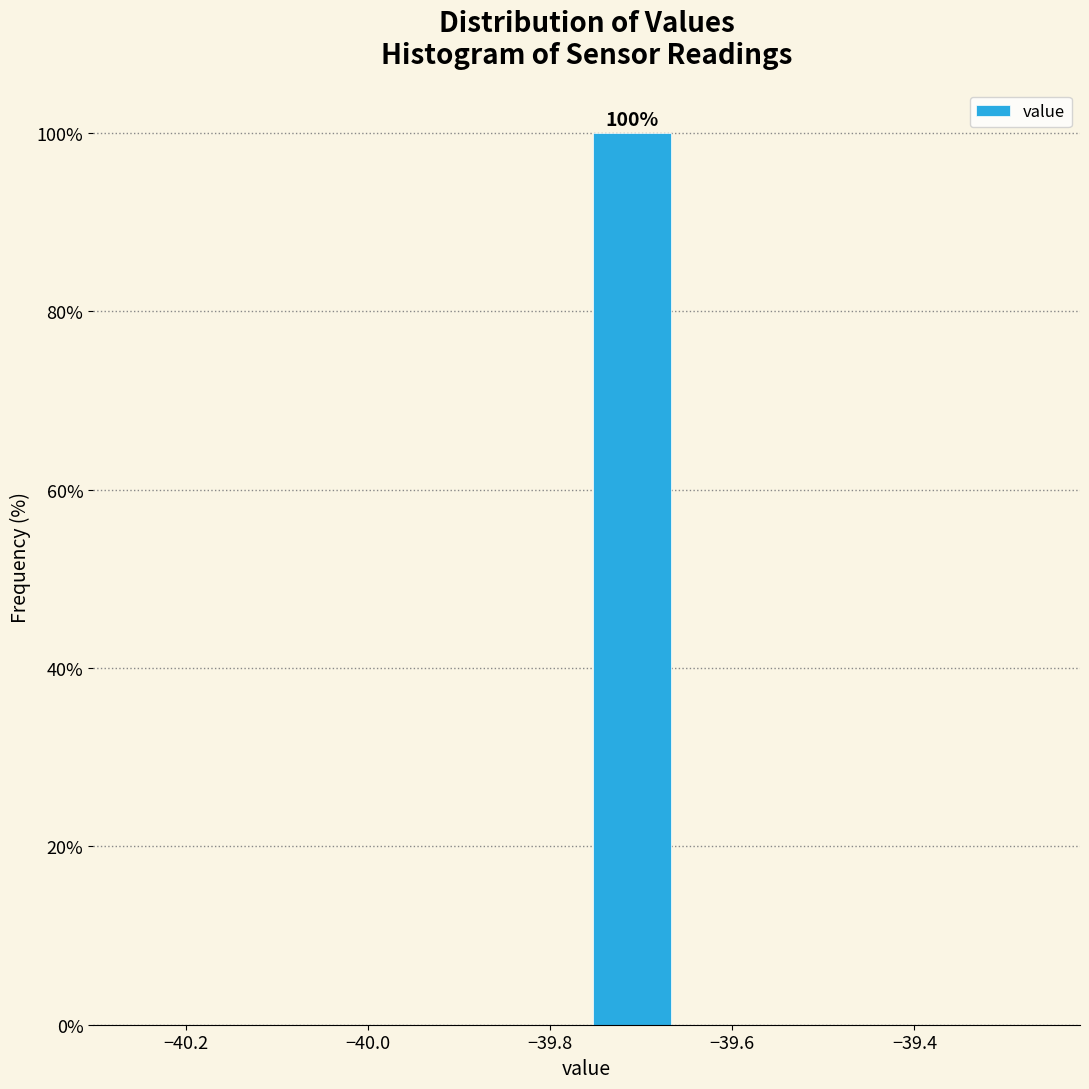

Over which range of the x-axis is the bar tallest?

-39.76 to -39.66